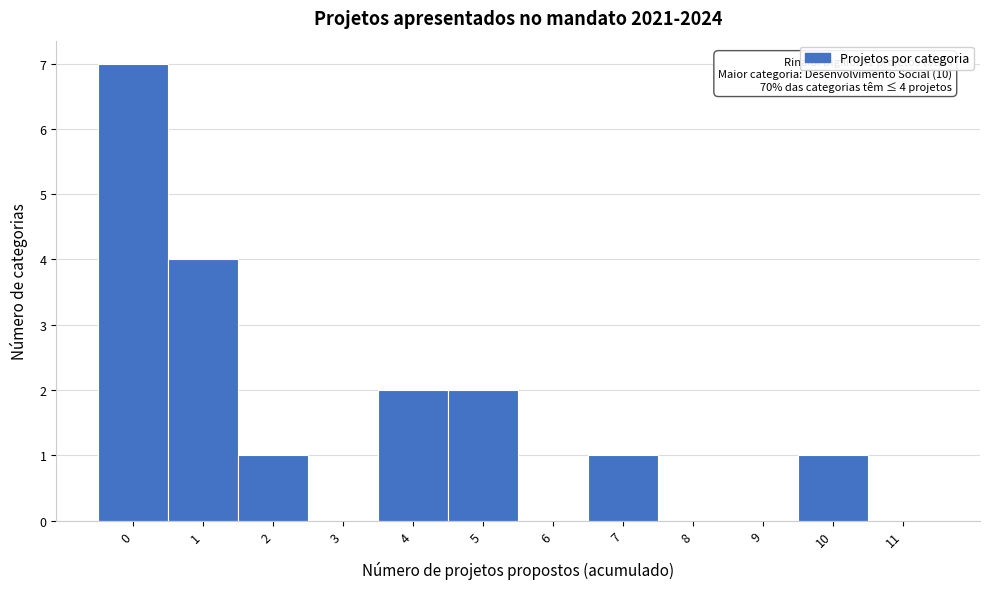

Which range on the x-axis has the tallest bar?

-0.5 to 0.5